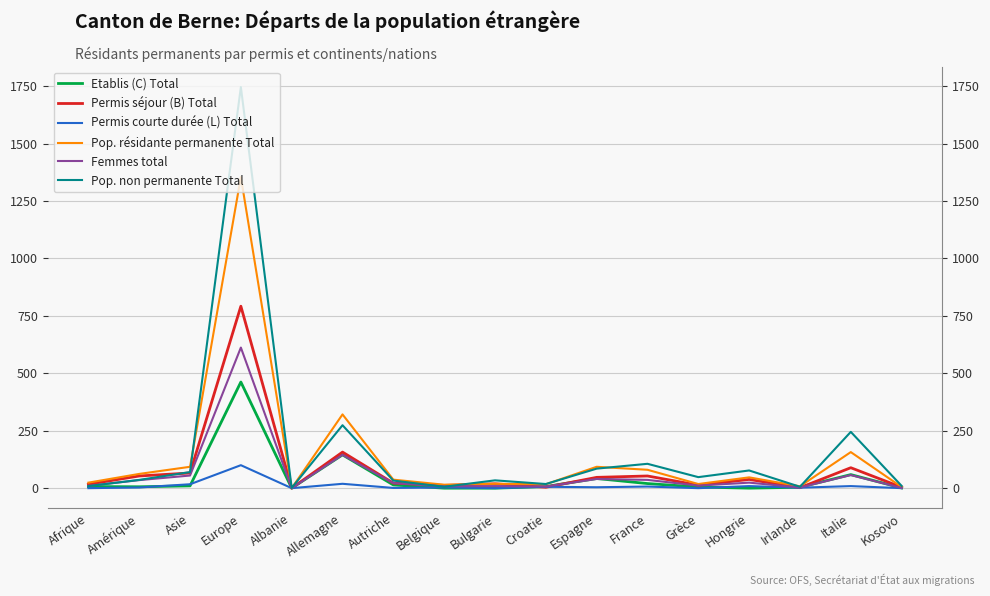

Which series changed the most between Croatie and Kosovo?

Pop. résidante permanente Total